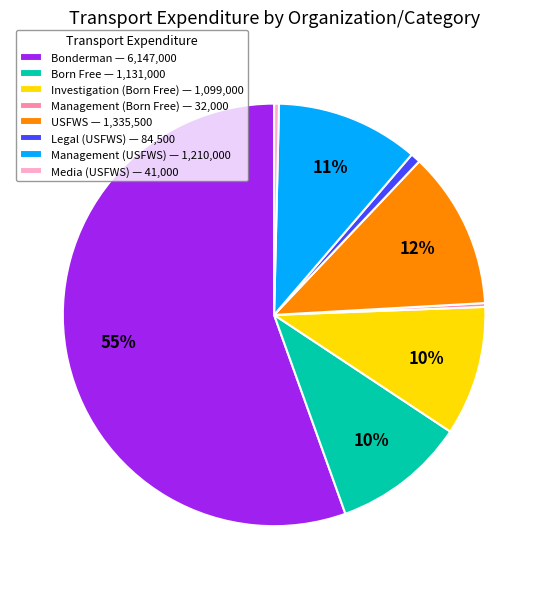

Which slice is the largest?

Bonderman — 6,147,000